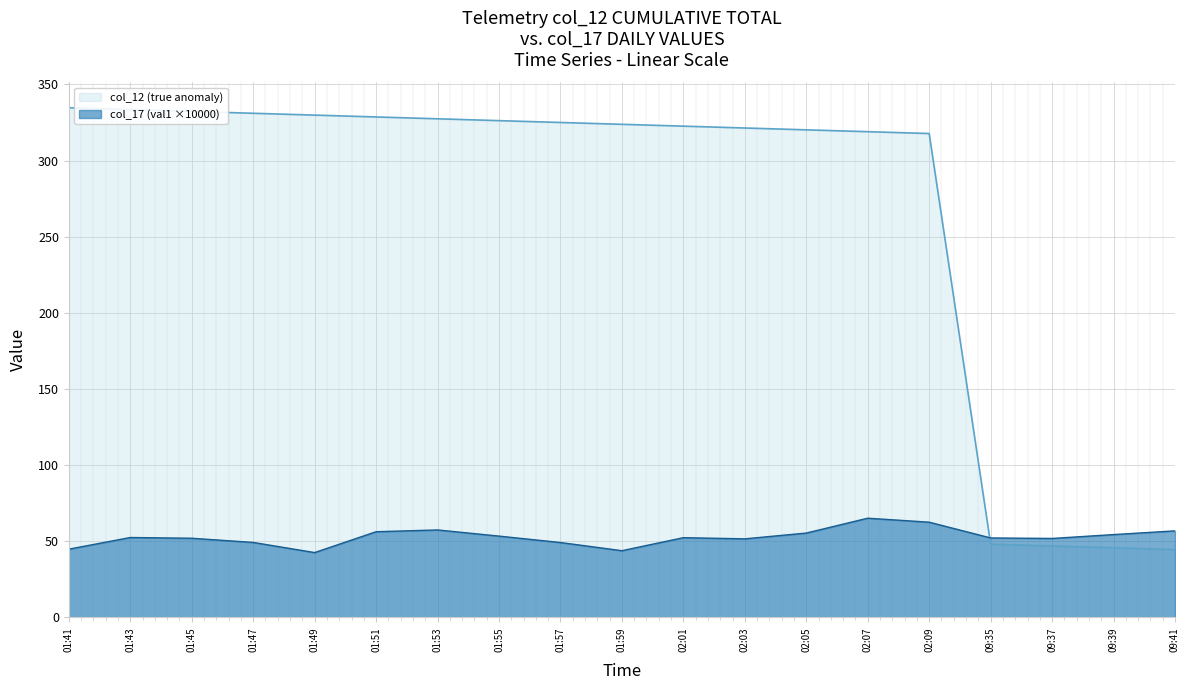

At which category does col_17 (val1) reach its first local valley?

01:49